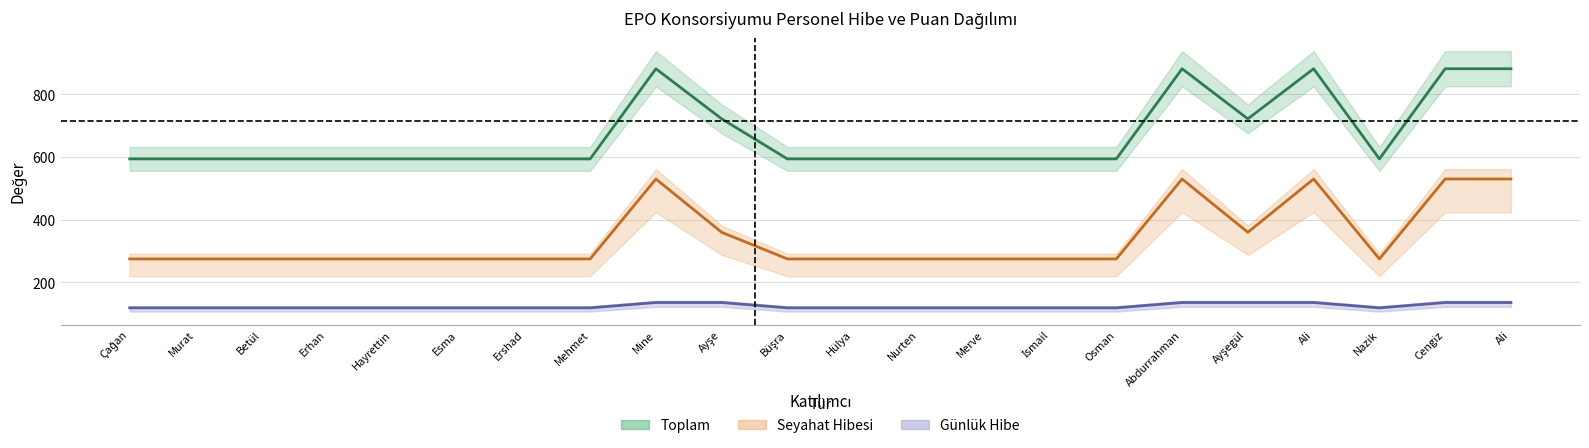

The value of Seyahat Hibesi at Hülya is 275.0. True or false?

True